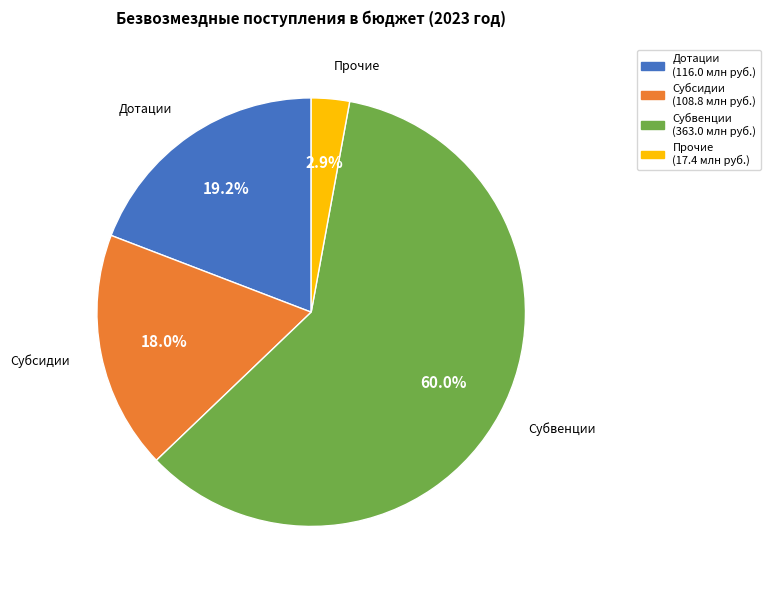

Is there a majority slice in this chart?

Yes